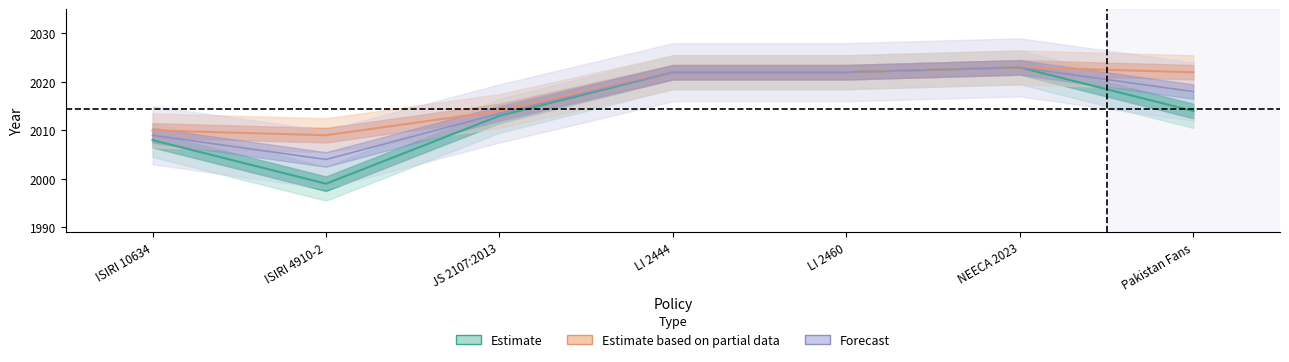

What is the smallest value displayed?

1999